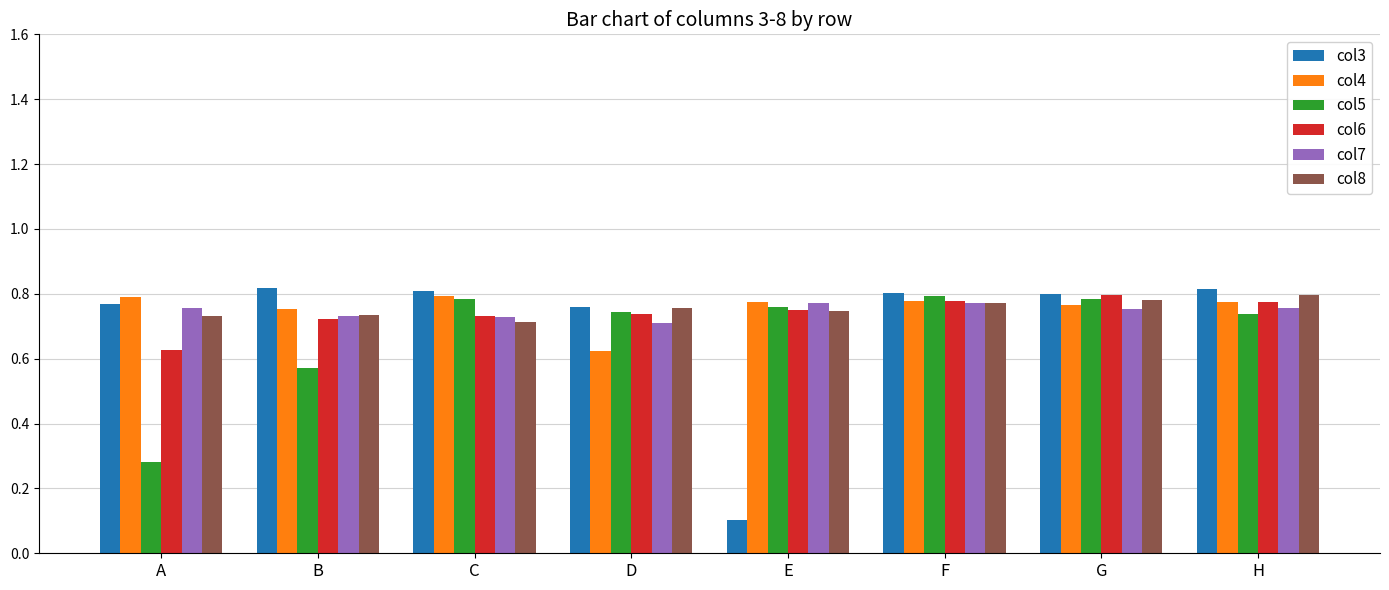

How many groups of bars are there?

8